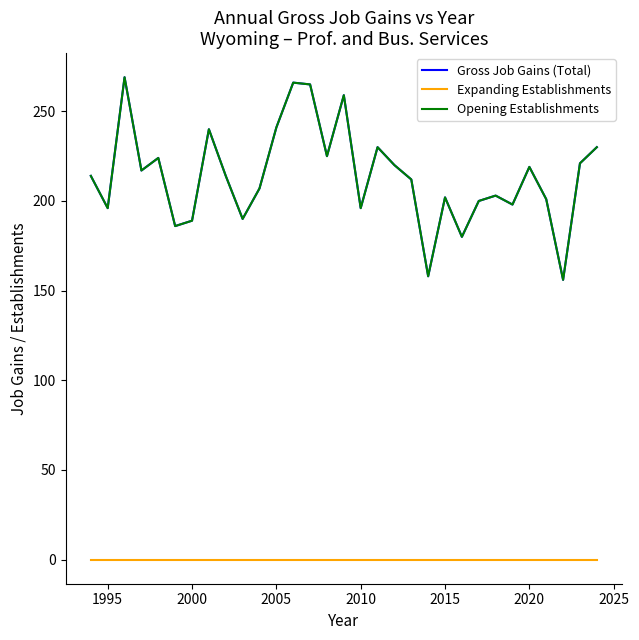

What is the maximum value shown in the chart?

269